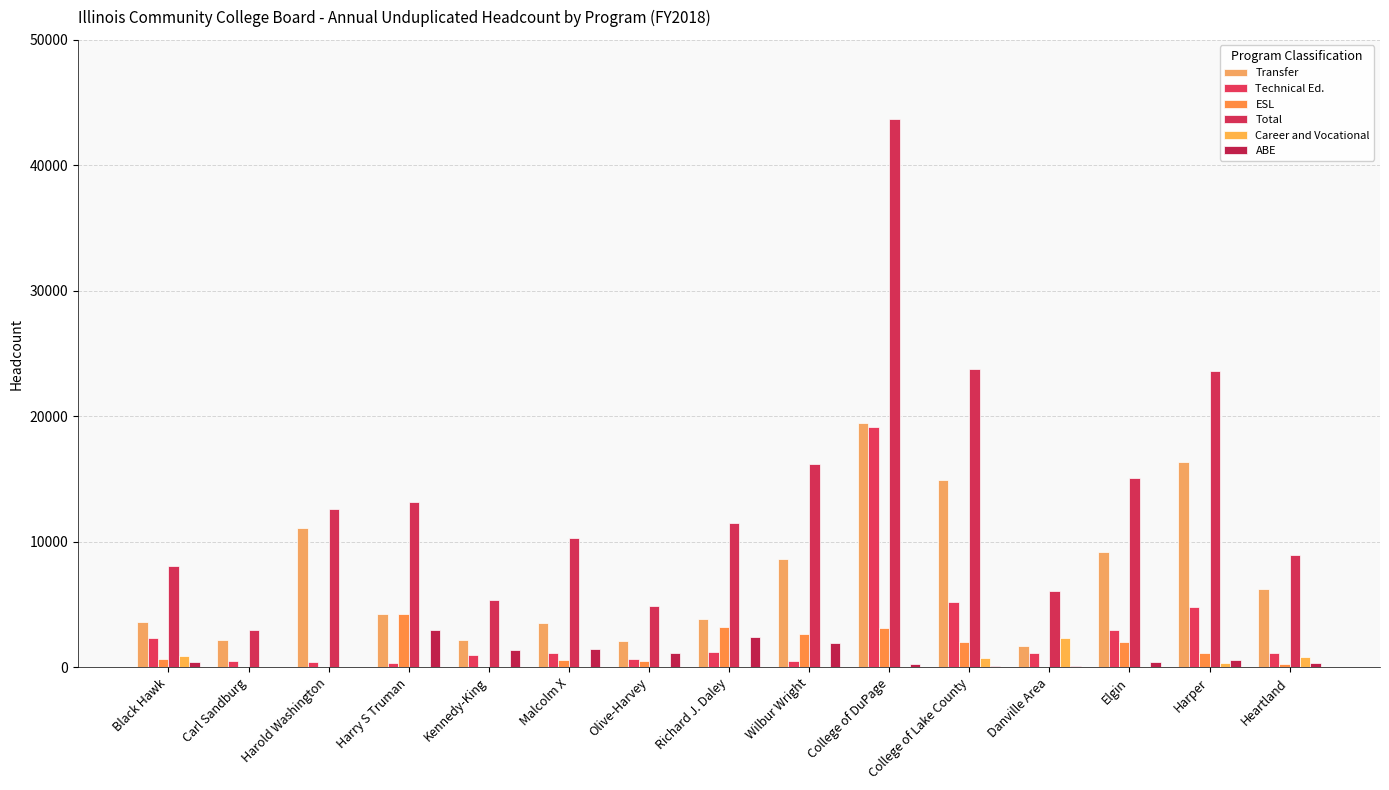

What are all the series names shown in the legend?

Transfer, Technical Ed., ESL, Total, Career and Vocational, ABE